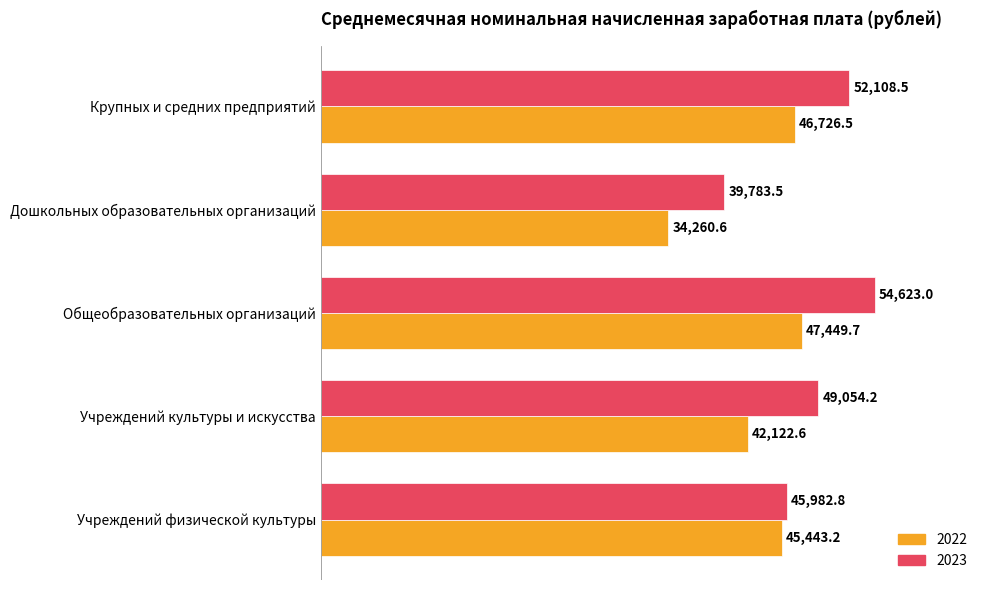

How many values in the 2023 series are below 49054?

2